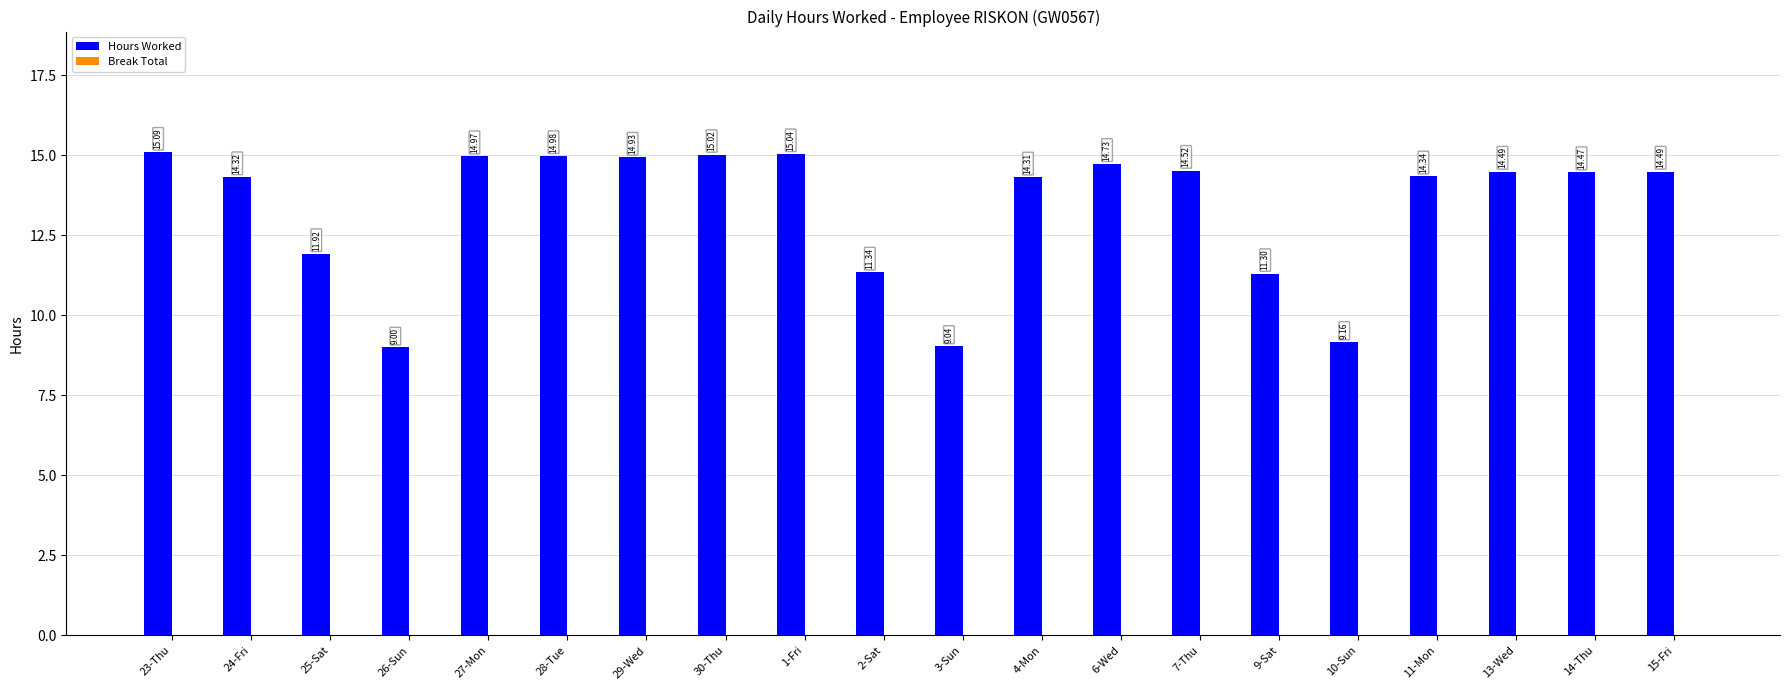

What is the sum of the values at 14-Thu and 4-Mon?

28.8